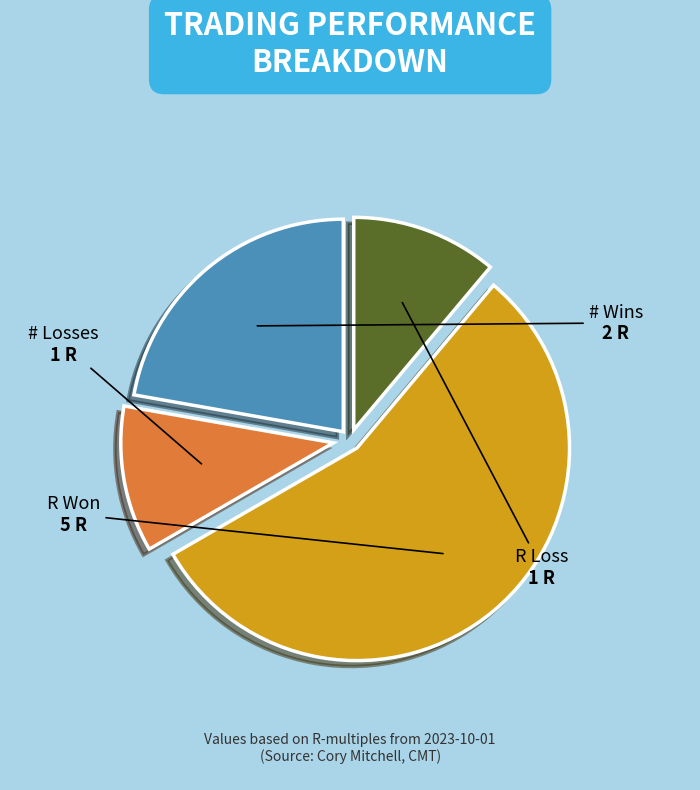

Which category has the biggest portion of the pie?

R Won